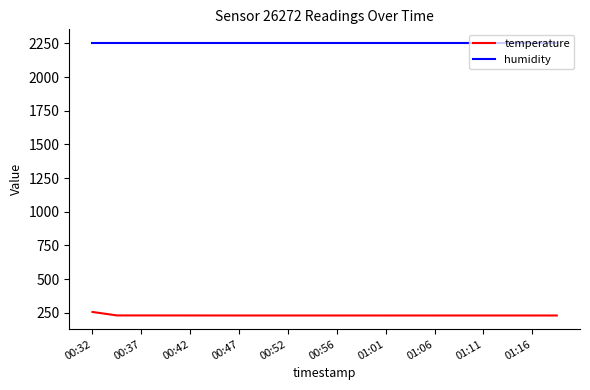

What is the sum of all humidity values?

45056.0